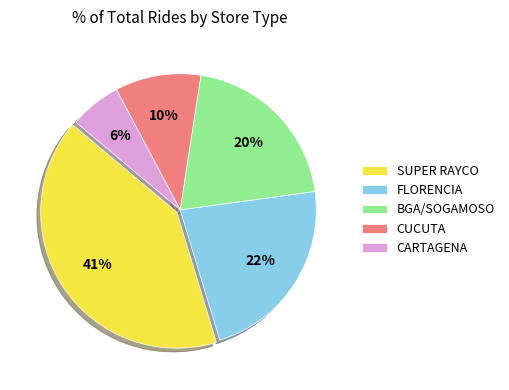

Which has a higher value, SUPER RAYCO or FLORENCIA?

SUPER RAYCO